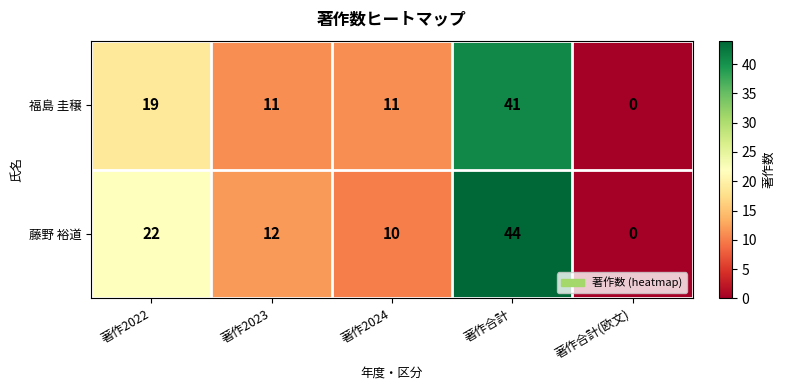

Rank the series by their average value, from highest to lowest.

藤野 裕道, 福島 圭穣